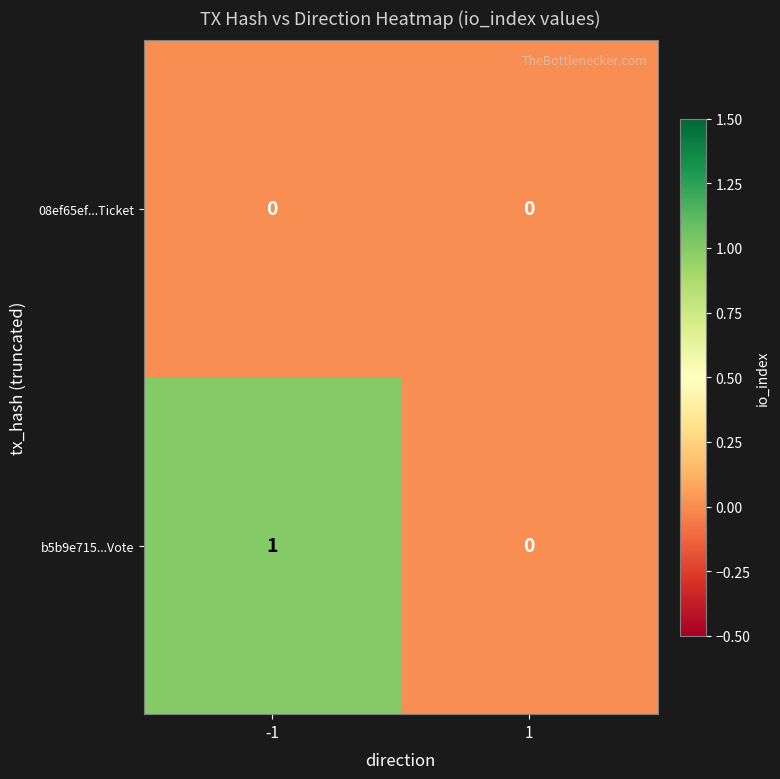

Which series has the largest range (max minus min)?

b5b9e715...Vote